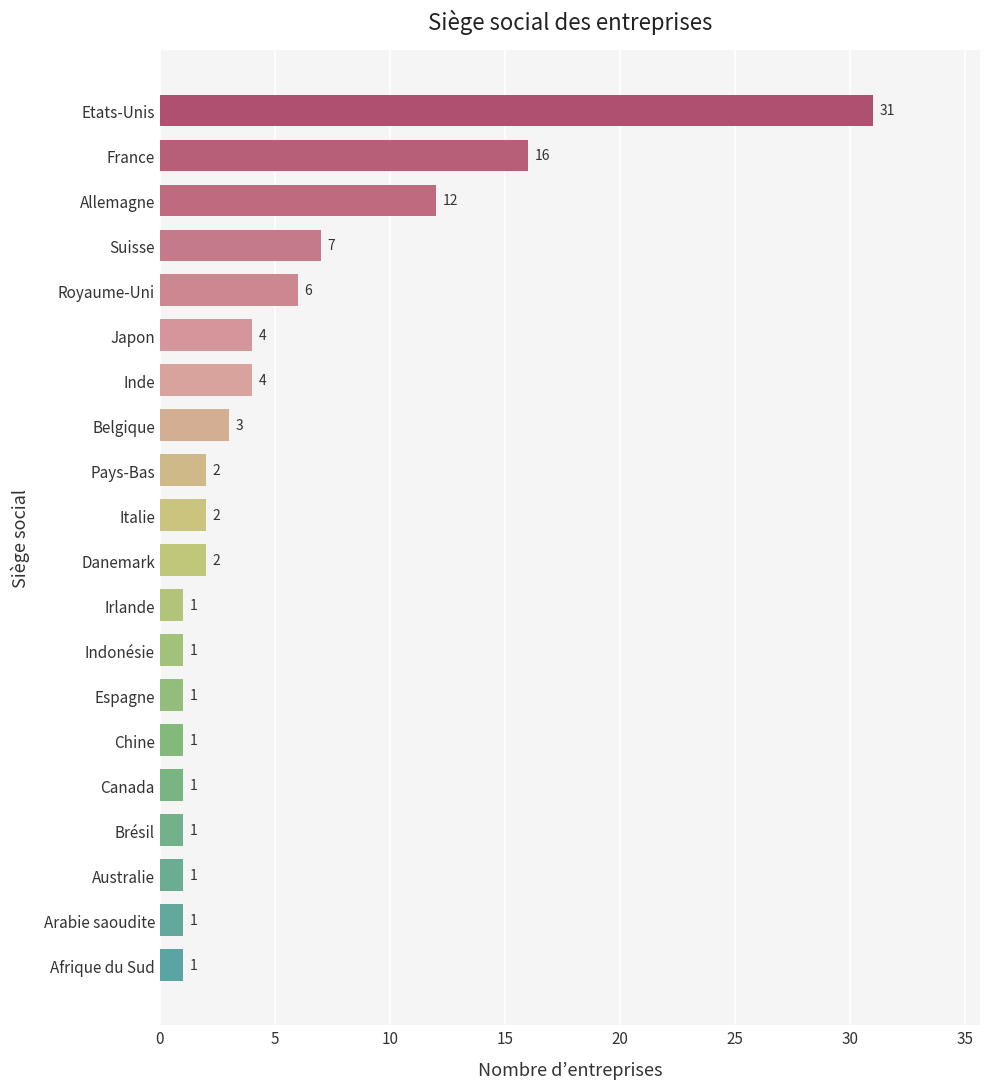

True or false: the data shows 12 at Suisse.

False